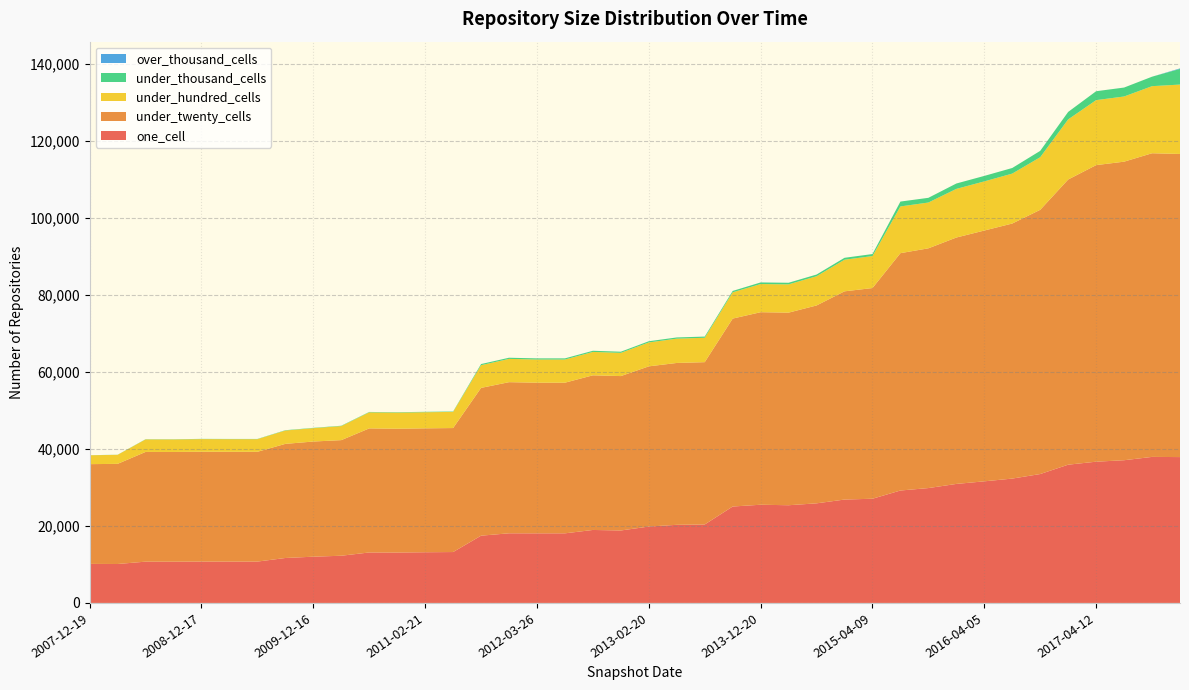

Reading right to left, transcribe all the data shown in this chart.

one_cell: 2017-12-22=37889	2017-10-12=37937	2017-07-24=37073	2017-04-12=36692	2016-12-27=35915	2016-10-07=33484	2016-07-04=32304	2016-04-05=31591	2016-01-04=30916	2015-10-01=29841	2015-07-03=29205	2015-04-09=27070	2015-01-19=26856	2014-09-08=25873	2014-03-28=25380	2013-12-20=25510	2013-09-10=25046	2013-07-09=20382	2013-05-21=20292	2013-02-20=19843	2012-12-11=18823	2012-10-31=18958	2012-07-13=18080	2012-03-26=18079	2012-01-18=18089	2011-09-05=17472	2011-06-10=13221	2011-02-21=13167	2010-11-17=13096	2010-07-26=13110	2010-04-01=12262	2009-12-16=12013	2009-09-25=11676	2009-06-17=10742	2009-04-06=10742	2008-12-17=10749	2008-10-10=10716	2008-06-27=10723	2008-04-01=10114	2007-12-19=10140
under_twenty_cells: 2017-12-22=78745	2017-10-12=78884	2017-07-24=77560	2017-04-12=77045	2016-12-27=74085	2016-10-07=68643	2016-07-04=66259	2016-04-05=65153	2016-01-04=64010	2015-10-01=62281	2015-07-03=61659	2015-04-09=54732	2015-01-19=54094	2014-09-08=51405	2014-03-28=50037	2013-12-20=50019	2013-09-10=48824	2013-07-09=42167	2013-05-21=42050	2013-02-20=41618	2012-12-11=40112	2012-10-31=40174	2012-07-13=39138	2012-03-26=39138	2012-01-18=39263	2011-09-05=38393	2011-06-10=32211	2011-02-21=32188	2010-11-17=32162	2010-07-26=32233	2010-04-01=30033	2009-12-16=29918	2009-09-25=29646	2009-06-17=28520	2009-04-06=28520	2008-12-17=28528	2008-10-10=28503	2008-06-27=28505	2008-04-01=26017	2007-12-19=25915
under_hundred_cells: 2017-12-22=18028	2017-10-12=17425	2017-07-24=16933	2017-04-12=16882	2016-12-27=15613	2016-10-07=13661	2016-07-04=12971	2016-04-05=12765	2016-01-04=12633	2015-10-01=11897	2015-07-03=12139	2015-04-09=8309	2015-01-19=8210	2014-09-08=7591	2014-03-28=7342	2013-12-20=7314	2013-09-10=6823	2013-07-09=6331	2013-05-21=6315	2013-02-20=6212	2012-12-11=6033	2012-10-31=6075	2012-07-13=6016	2012-03-26=6016	2012-01-18=6046	2011-09-05=5896	2011-06-10=4193	2011-02-21=4190	2010-11-17=4188	2010-07-26=4171	2010-04-01=3648	2009-12-16=3474	2009-09-25=3469	2009-06-17=3281	2009-04-06=3281	2008-12-17=3283	2008-10-10=3251	2008-06-27=3249	2008-04-01=2346	2007-12-19=2307
under_thousand_cells: 2017-12-22=4068	2017-10-12=2458	2017-07-24=2317	2017-04-12=2310	2016-12-27=1940	2016-10-07=1649	2016-07-04=1456	2016-04-05=1424	2016-01-04=1399	2015-10-01=1221	2015-07-03=1263	2015-04-09=522	2015-01-19=499	2014-09-08=441	2014-03-28=417	2013-12-20=416	2013-09-10=357	2013-07-09=314	2013-05-21=313	2013-02-20=310	2012-12-11=297	2012-10-31=301	2012-07-13=299	2012-03-26=299	2012-01-18=300	2011-09-05=293	2011-06-10=104	2011-02-21=104	2010-11-17=104	2010-07-26=100	2010-04-01=89	2009-12-16=80	2009-09-25=80	2009-06-17=59	2009-04-06=59	2008-12-17=59	2008-10-10=54	2008-06-27=54	2008-04-01=27	2007-12-19=20
over_thousand_cells: 2017-12-22=133	2017-10-12=3	2017-07-24=3	2017-04-12=3	2016-12-27=3	2016-10-07=3	2016-07-04=0	2016-04-05=0	2016-01-04=0	2015-10-01=0	2015-07-03=0	2015-04-09=0	2015-01-19=0	2014-09-08=0	2014-03-28=0	2013-12-20=0	2013-09-10=0	2013-07-09=0	2013-05-21=0	2013-02-20=0	2012-12-11=0	2012-10-31=0	2012-07-13=0	2012-03-26=0	2012-01-18=0	2011-09-05=0	2011-06-10=0	2011-02-21=0	2010-11-17=0	2010-07-26=0	2010-04-01=0	2009-12-16=0	2009-09-25=0	2009-06-17=0	2009-04-06=0	2008-12-17=0	2008-10-10=0	2008-06-27=0	2008-04-01=0	2007-12-19=0